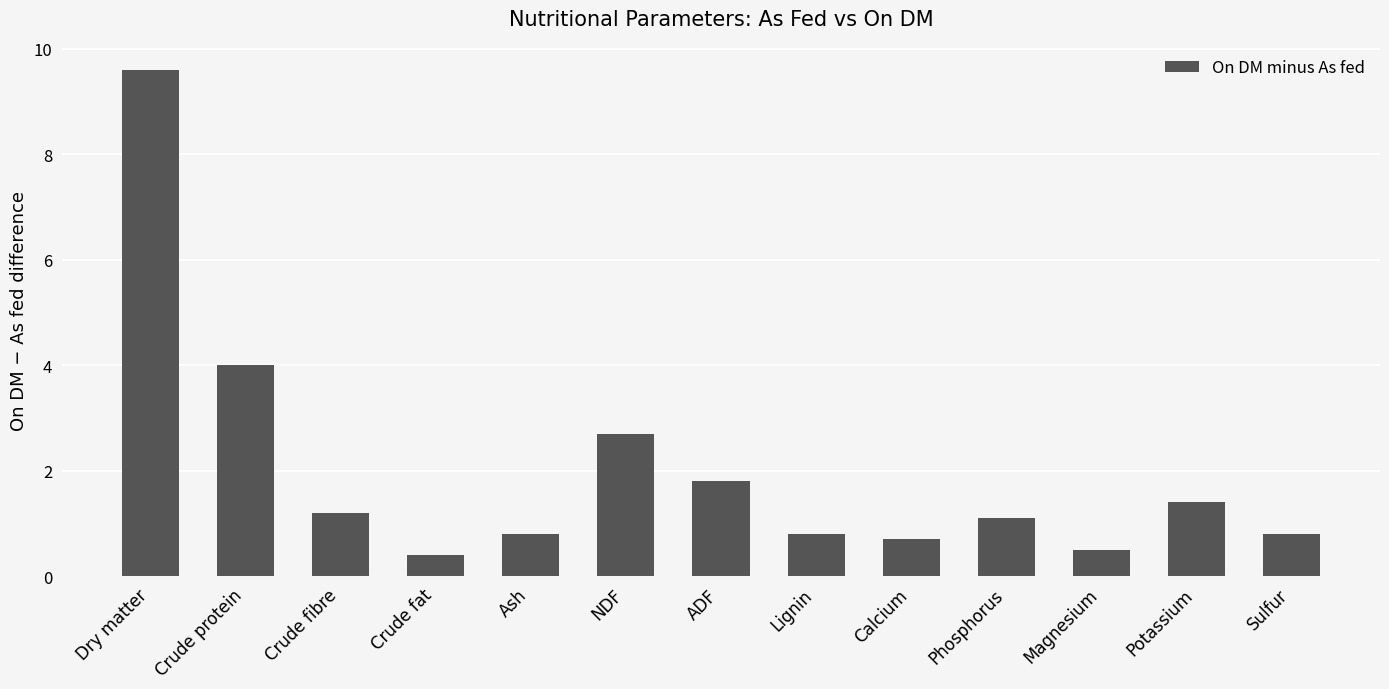

What is the approximate value at Magnesium?

0.5